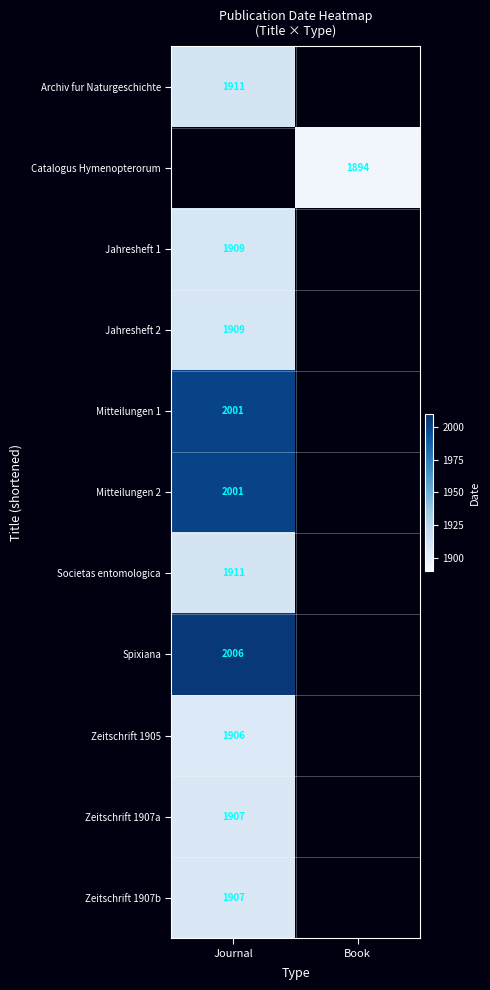

How many data points does each series have?

2